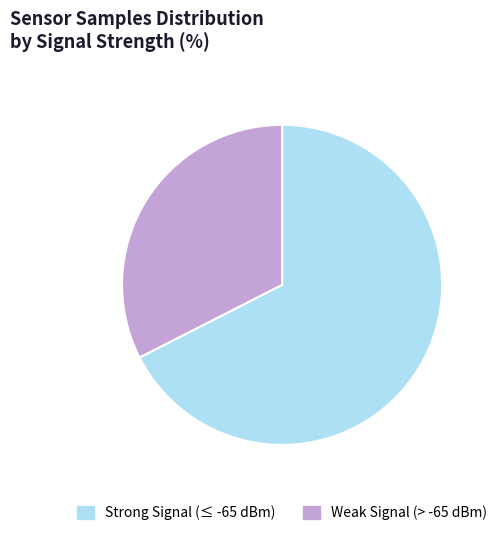

Is it true that Weak Signal (> -65 dBm) is 23% of the pie?

False